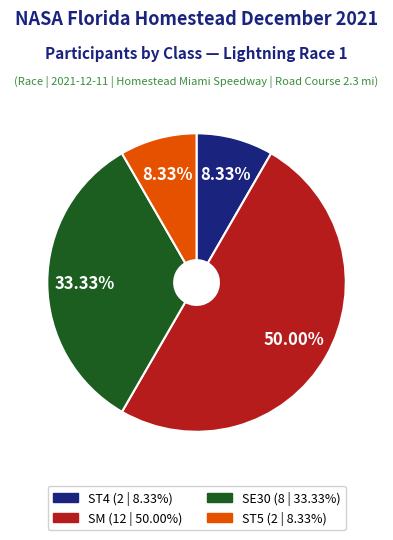

Is ST5 the majority of the pie?

No